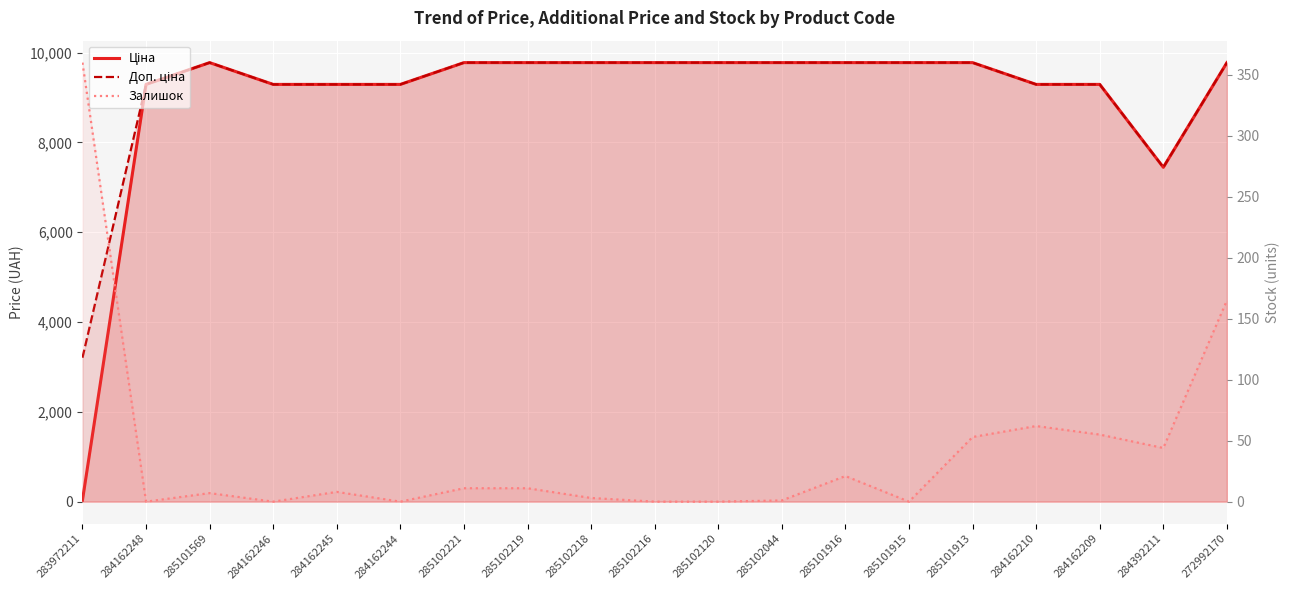

Is it true that Залишок equals 12.0 at 284162245?

False